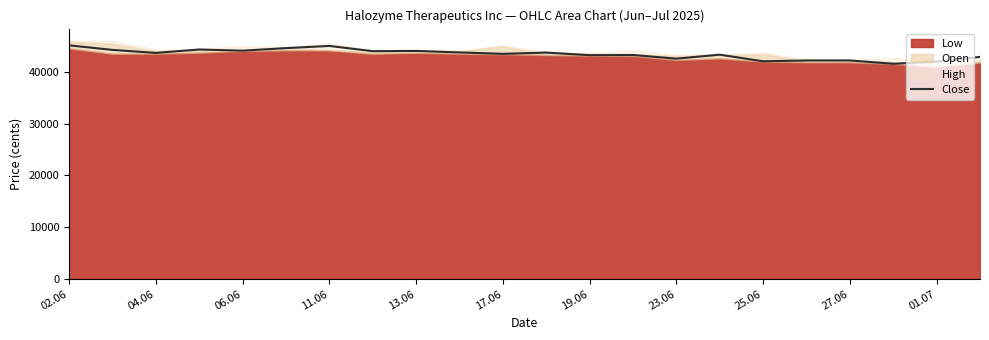

Which label corresponds to the largest value in the chart?

02.06